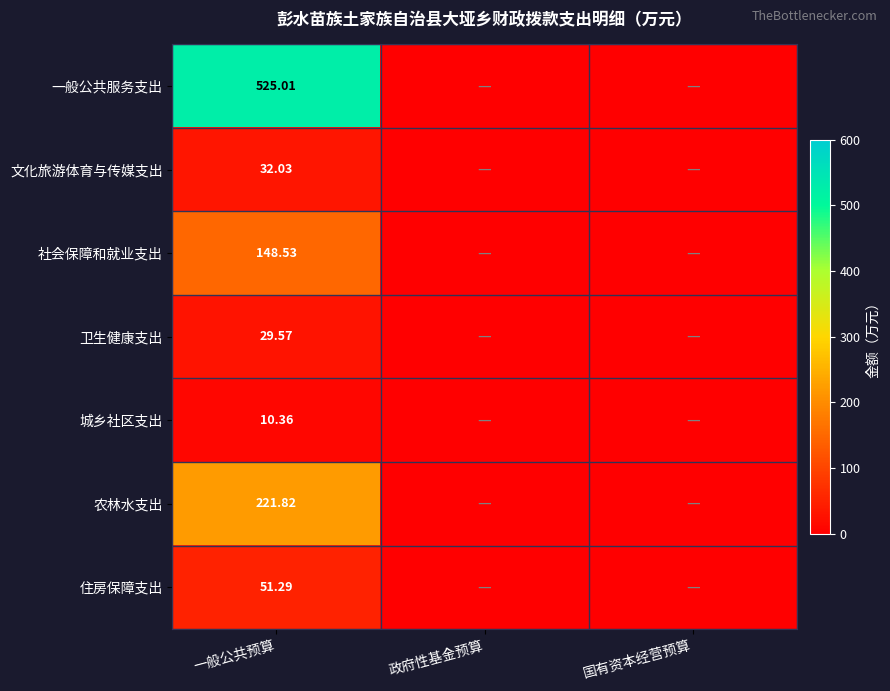

Is the value of 卫生健康支出 at 一般公共预算 greater than the value of 社会保障和就业支出 at 一般公共预算?

No